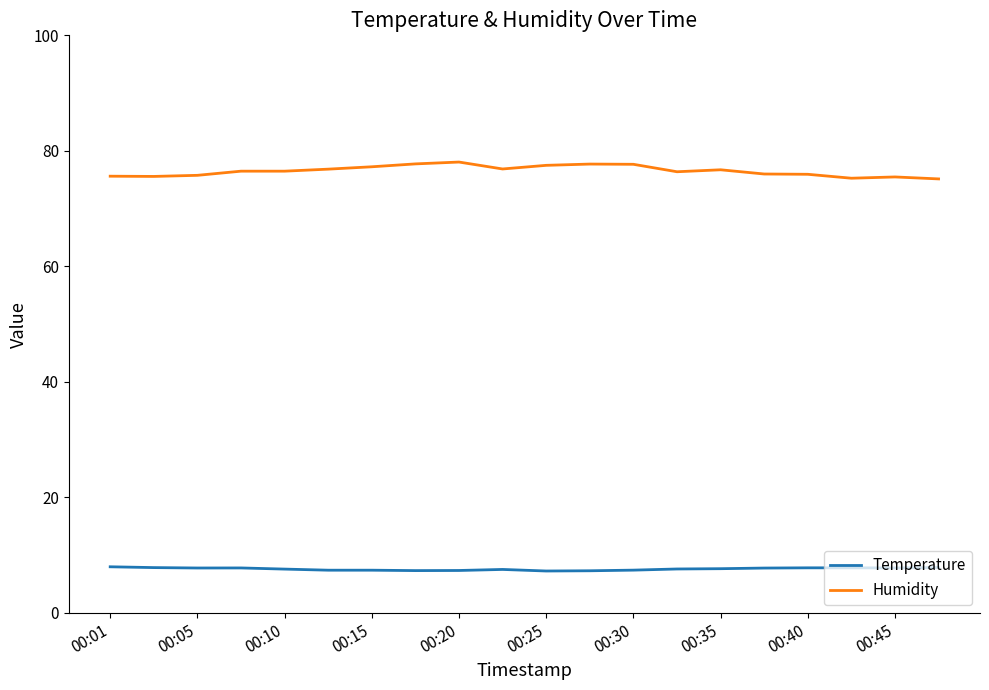

What is the minimum value for Humidity?

75.1